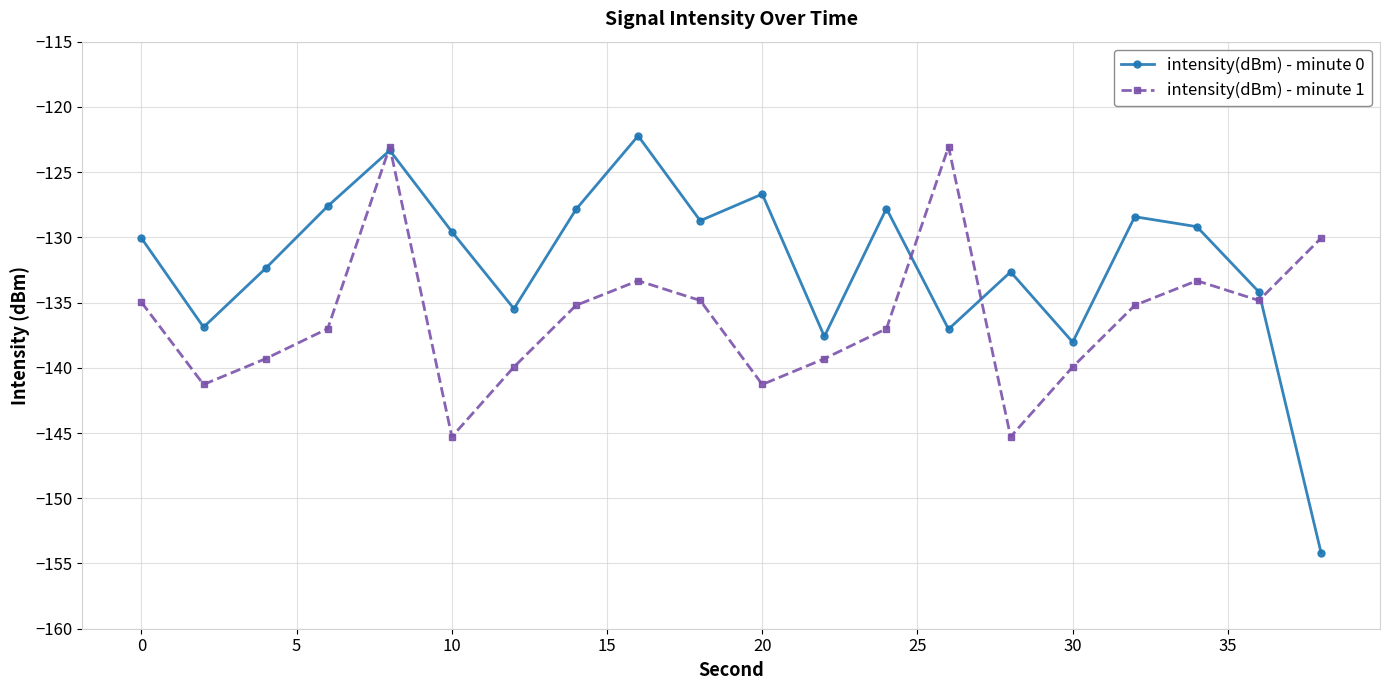

How many values in the intensity(dBm) - minute 0 series exceed -129?

8